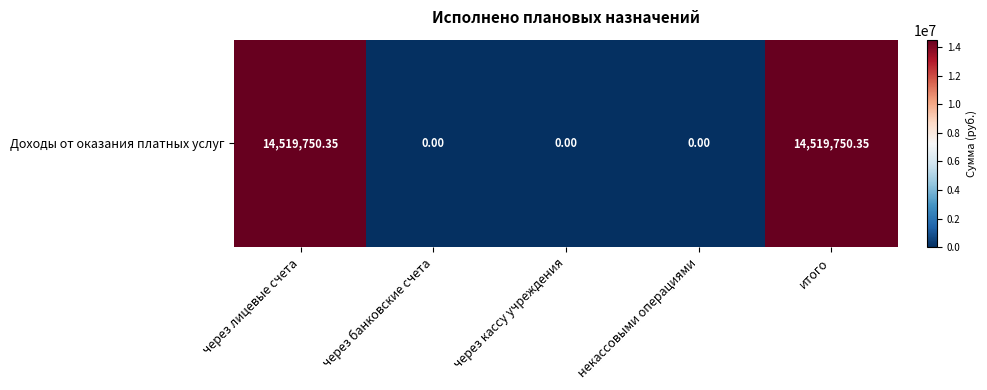

Is it true that the value at через банковские счета is 0.0?

True